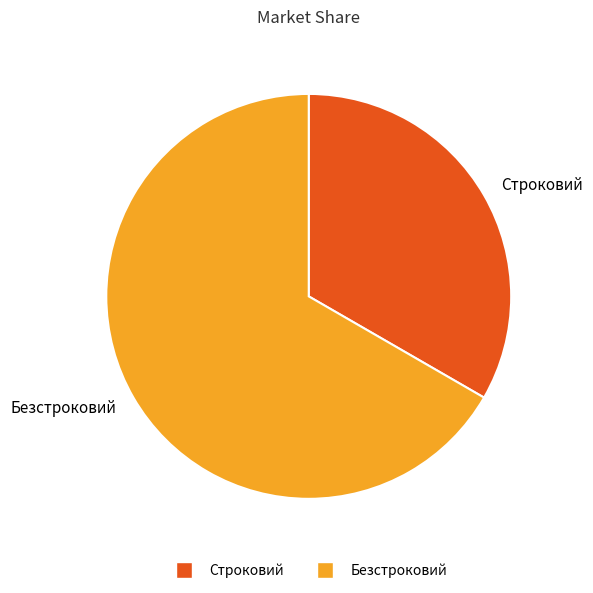

Rank the categories by value from highest to lowest.

Безстроковий, Строковий